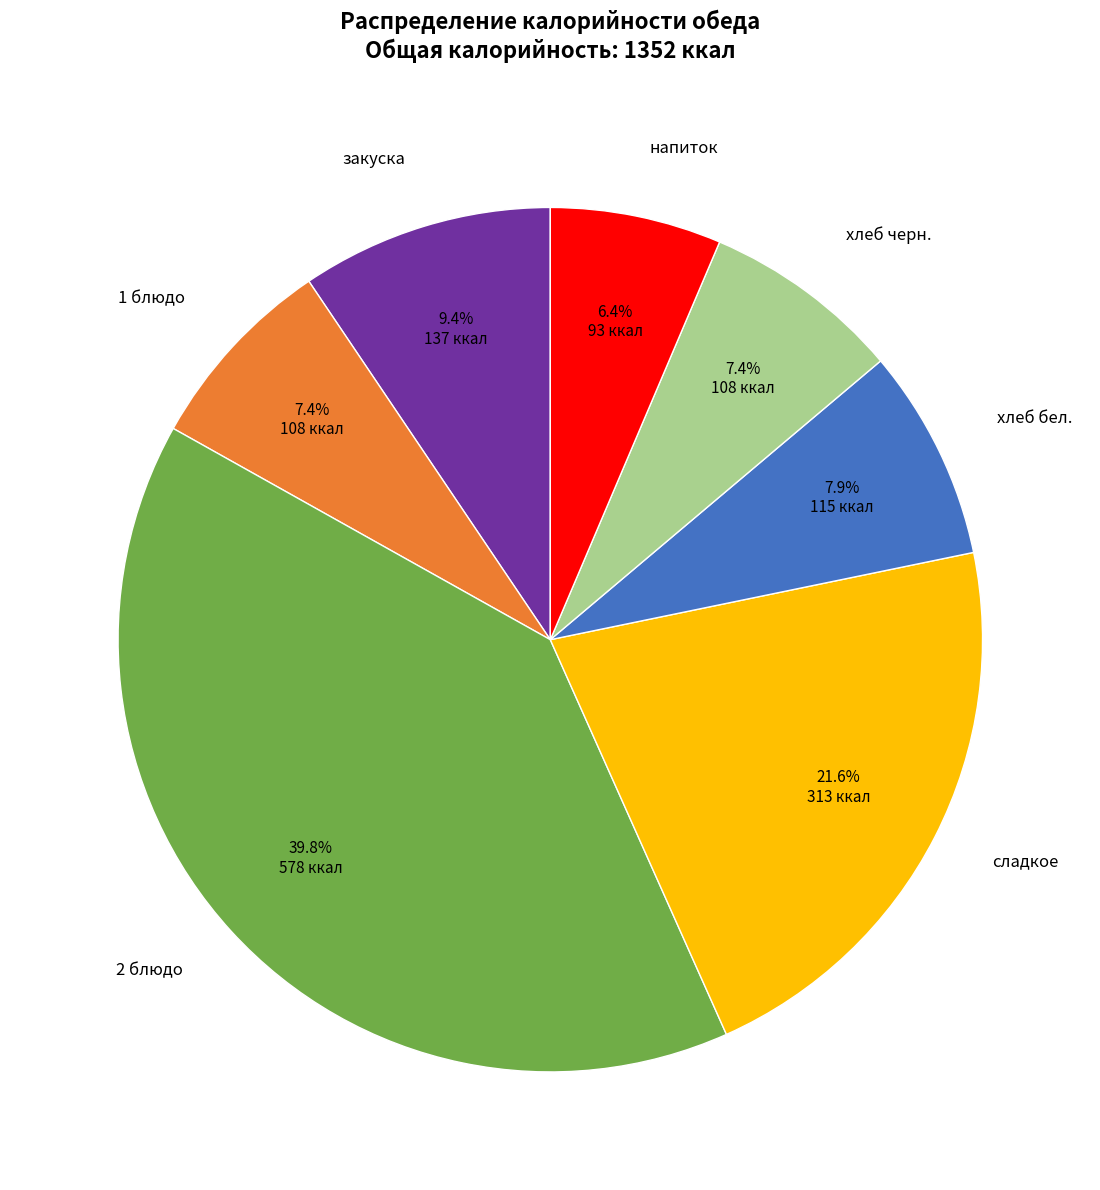

Is there any slice that represents more than half of the pie?

No